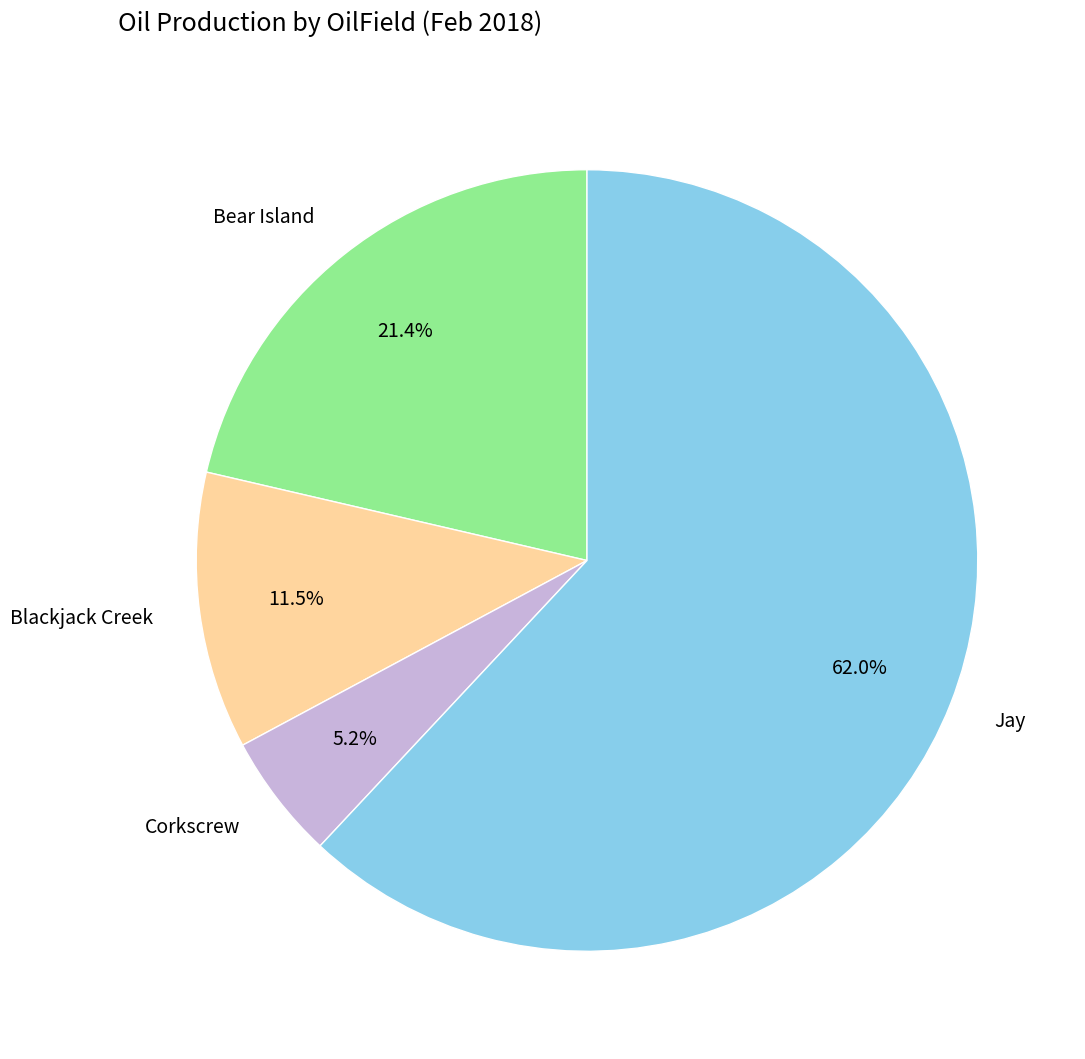

To the nearest percent, what percentage of the pie is Jay?

62%